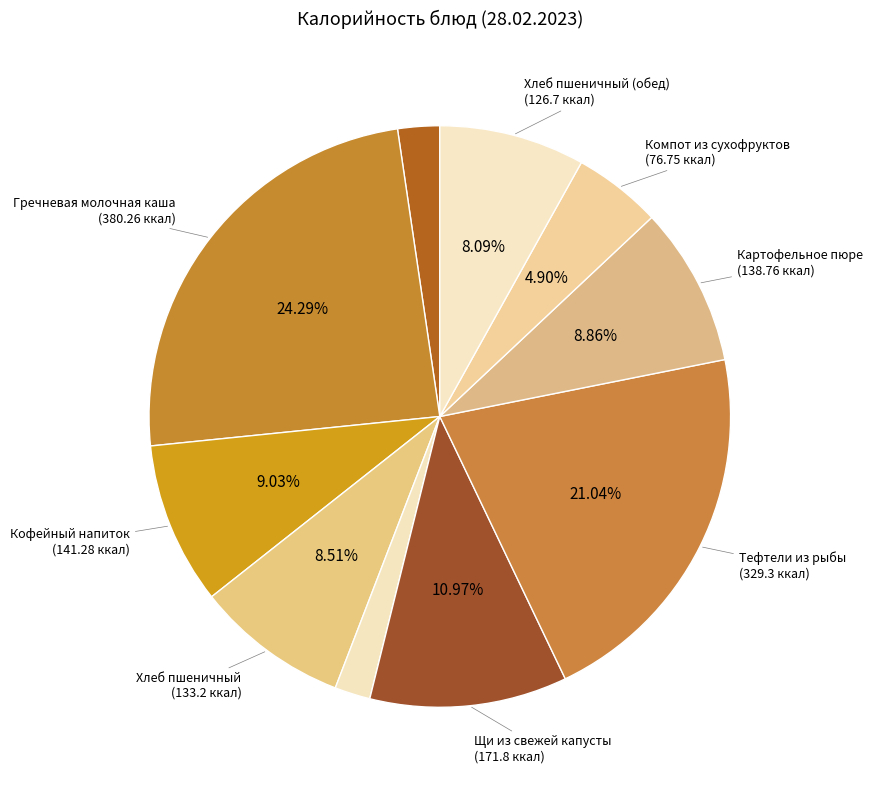

Rank the categories by value from highest to lowest.

Гречневая молочная каша, Тефтели из рыбы, Щи из свежей капусты, Кофейный напиток, Картофельное пюре, Хлеб пшеничный, Хлеб пшеничный (обед), Компот из сухофруктов, Порционный сыр, Салат Зайчик